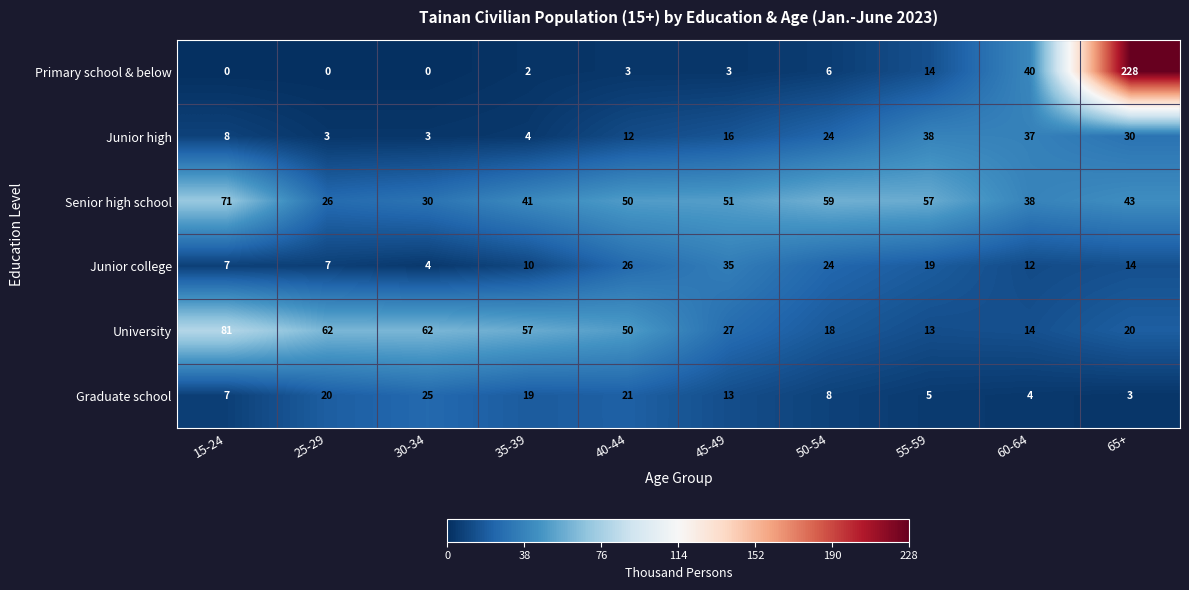

At which label does Senior high school first exceed 50?

15-24